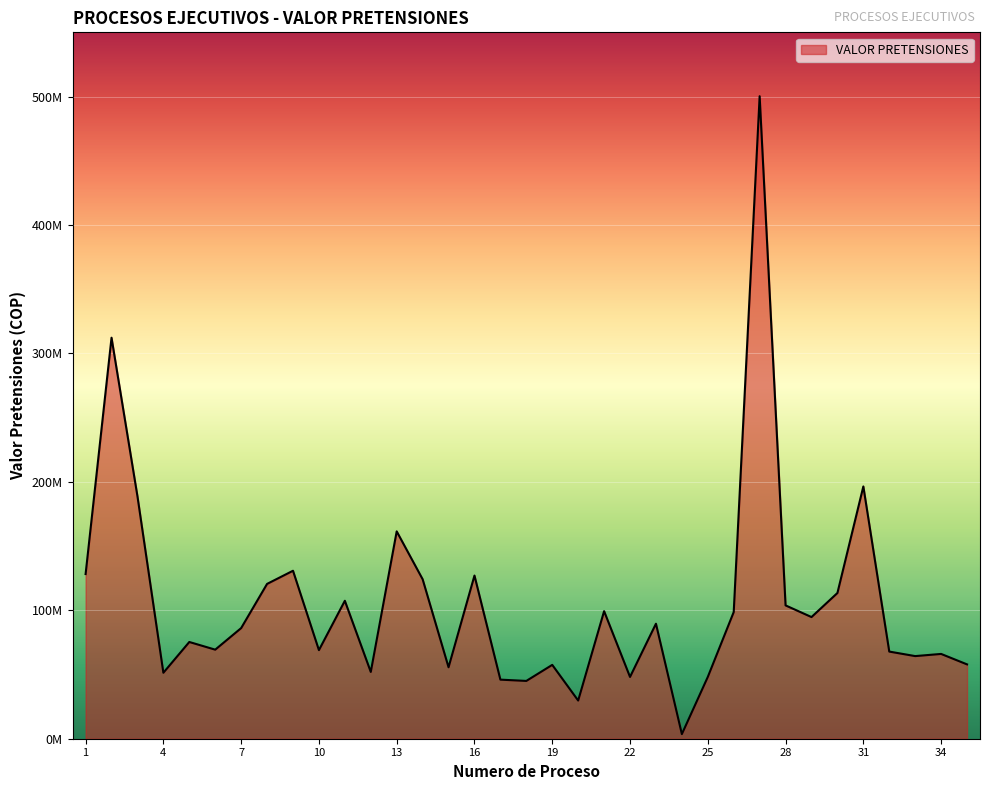

Does the chart display data point markers on the line(s)?

No